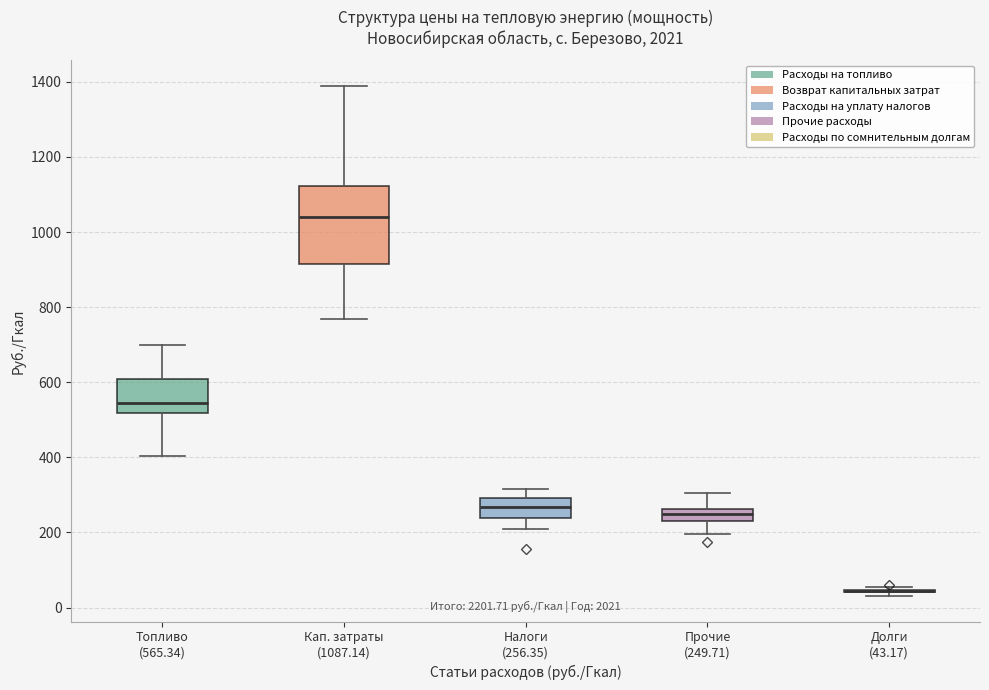

Where does the median line of the box for Кап. затраты (1087.14) sit on the y-axis? The values are not printed on the chart, so give them approximately, as read against the axis.

1040